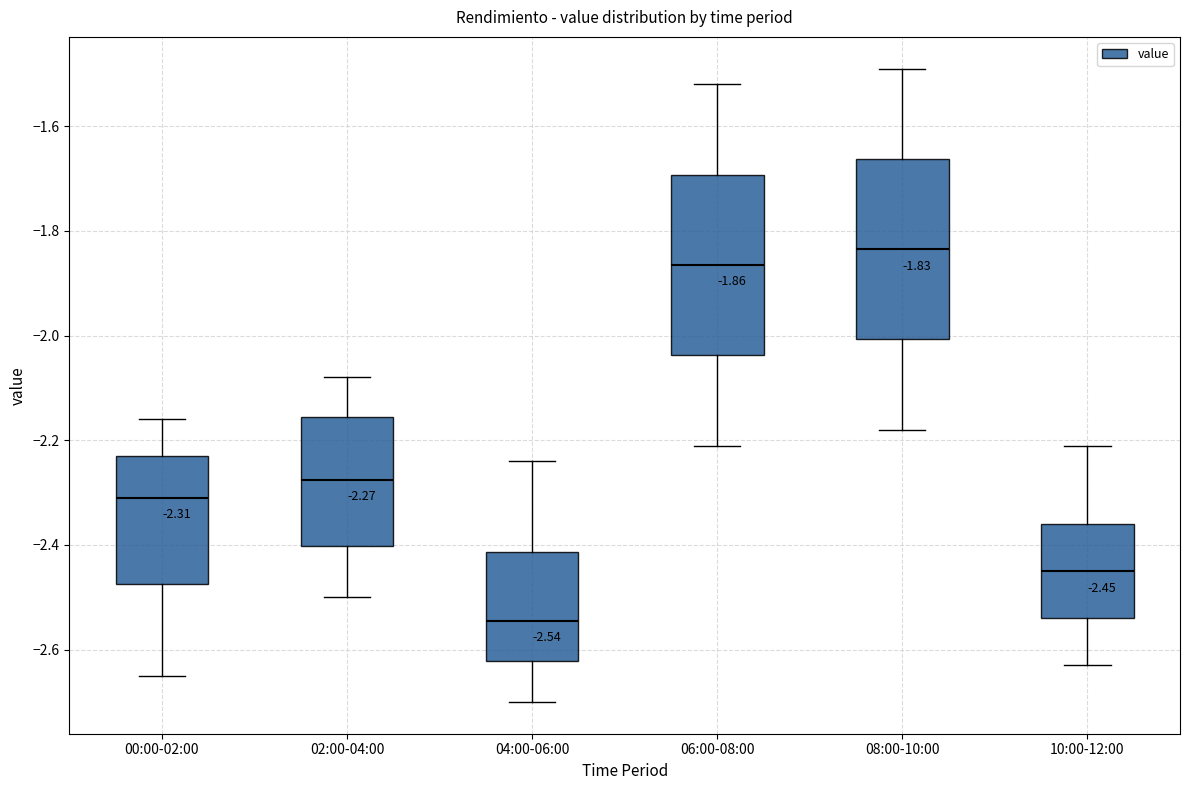

Which box's median line is the lowest?

04:00-06:00